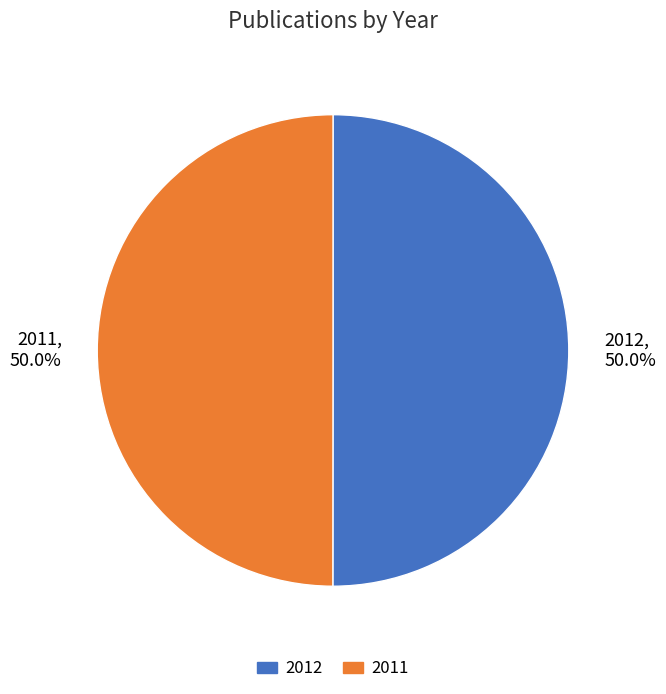

Approximately how many times larger is the value at 2011, 50.0% compared to 2012, 50.0%?

1.0